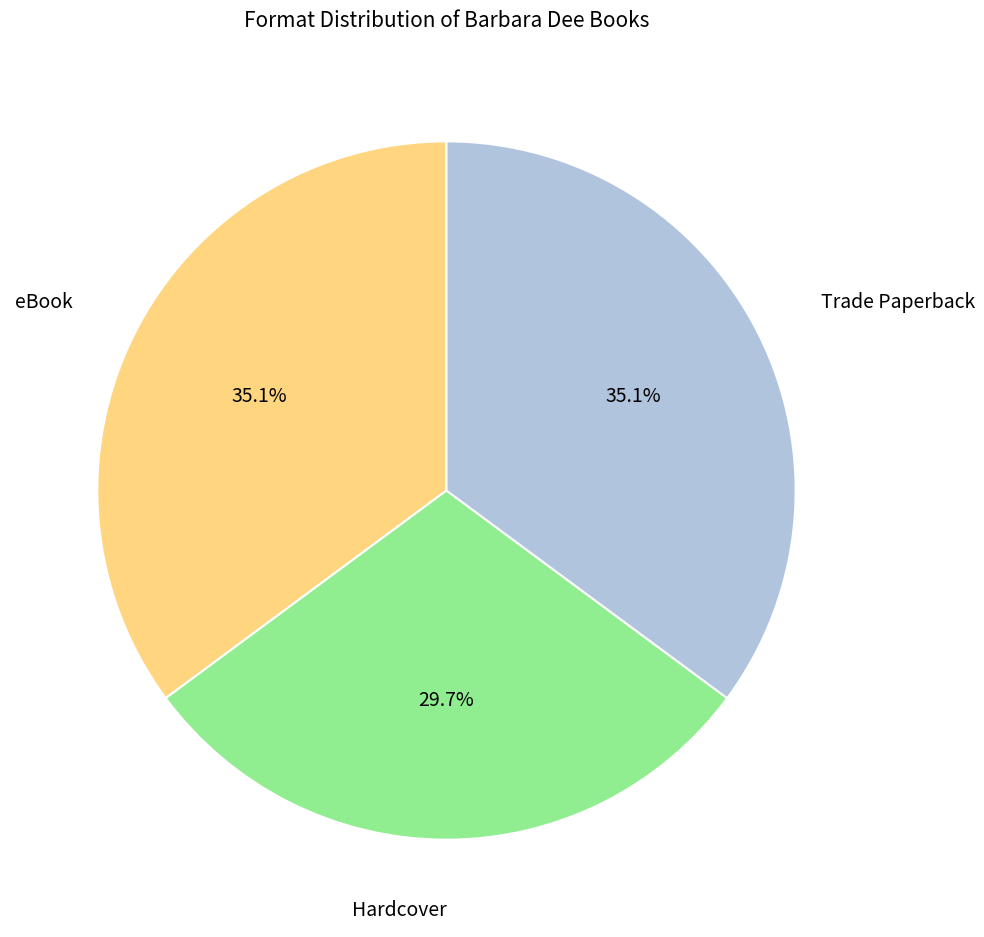

Count the number of slices in the pie.

3